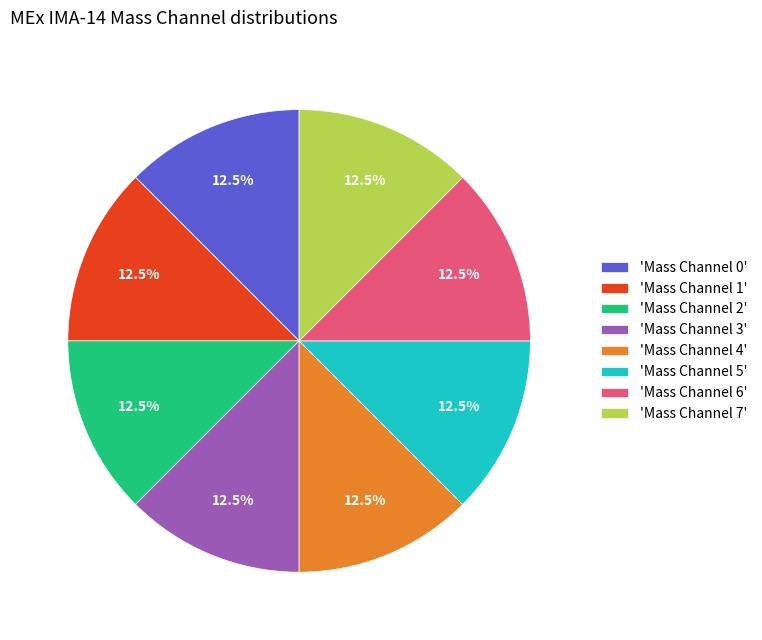

What is the ratio of the value at 'Mass Channel 3' to the value at 'Mass Channel 2'?

1.0